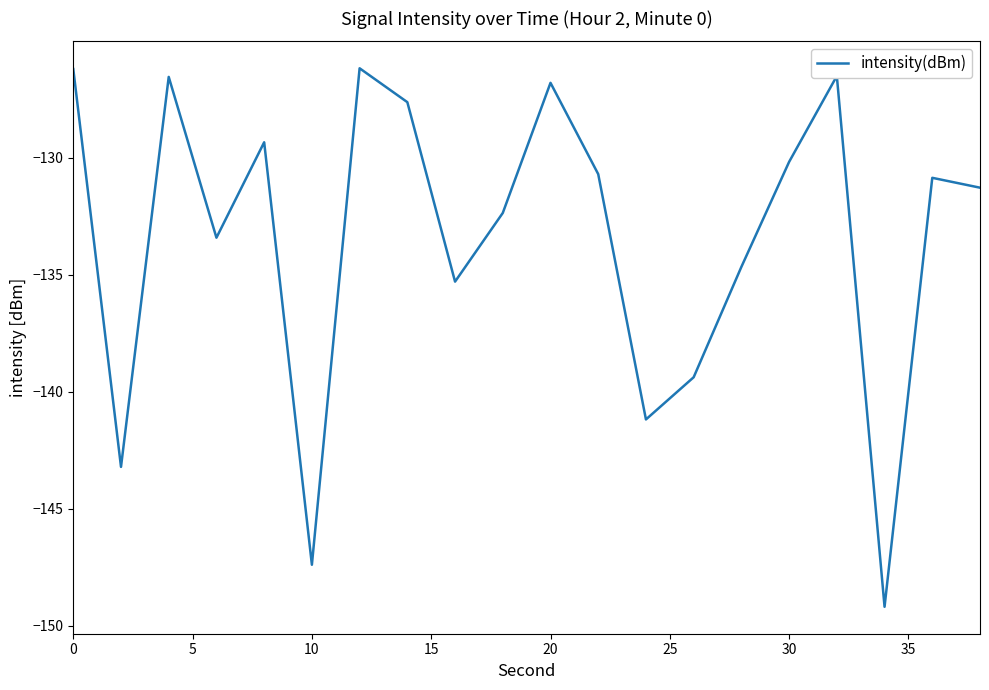

What is the smallest value displayed?

-149.2